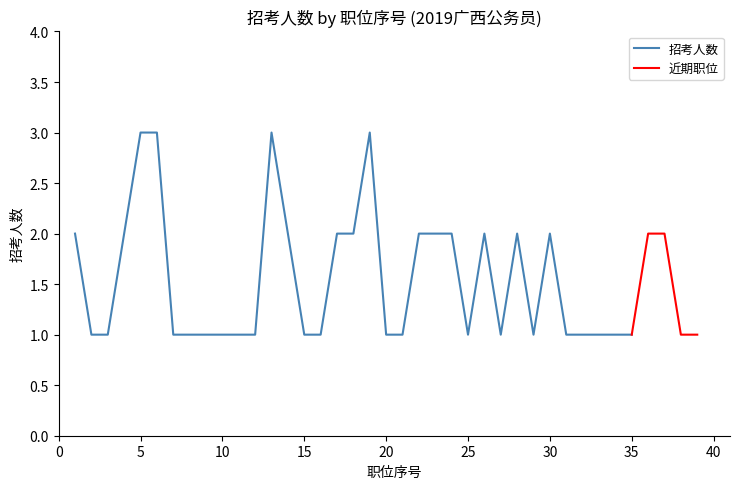

True or false: 最近5条 and 招考人数 cross at least once.

False